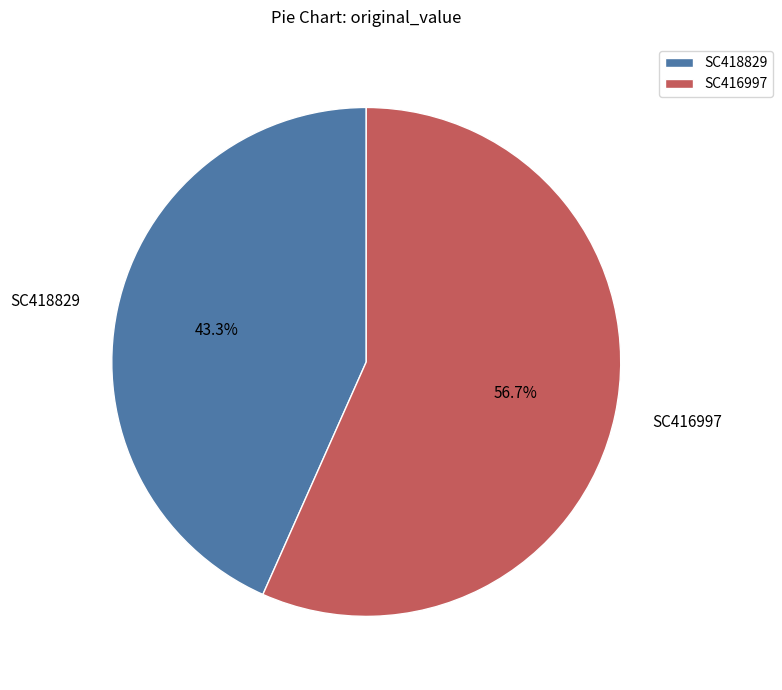

The SC416997 slice represents 57% of the pie. True or false?

True